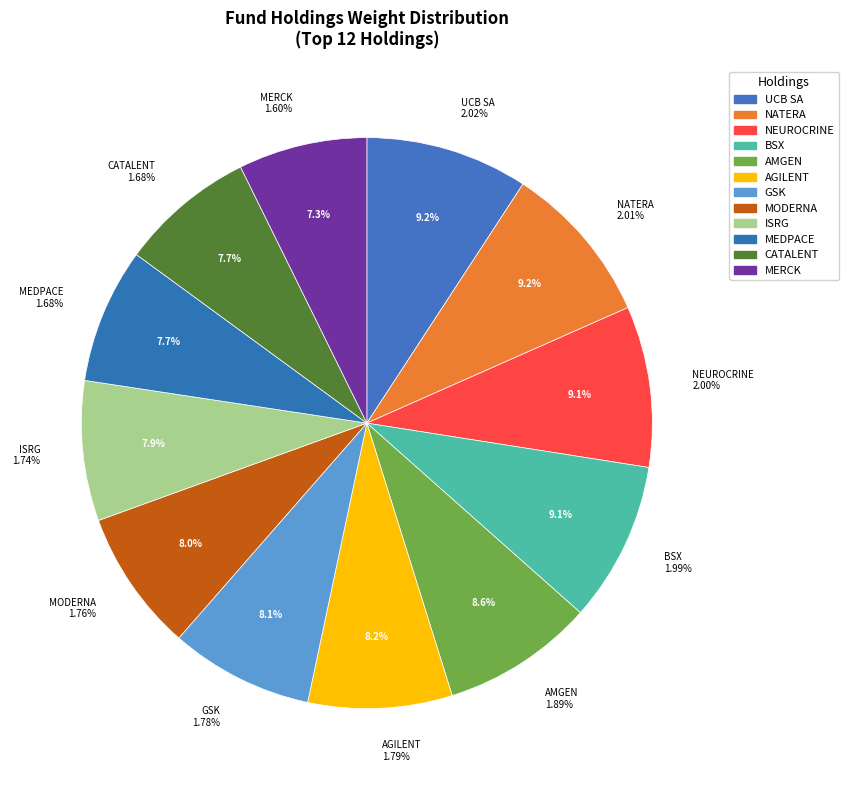

Which category has the biggest portion of the pie?

UCB SA